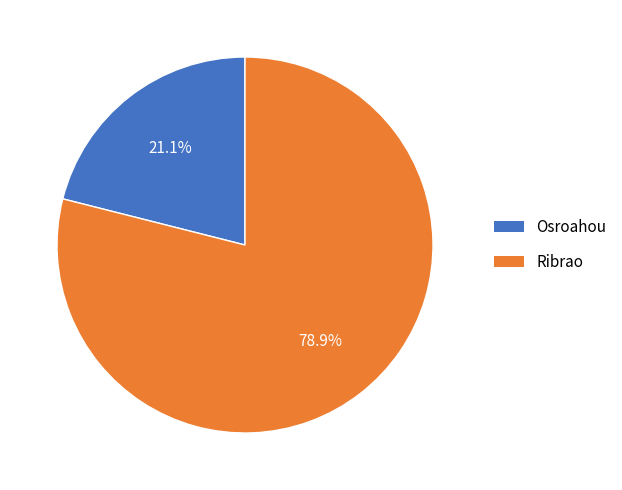

What is the largest slice in the pie chart?

Ribrao